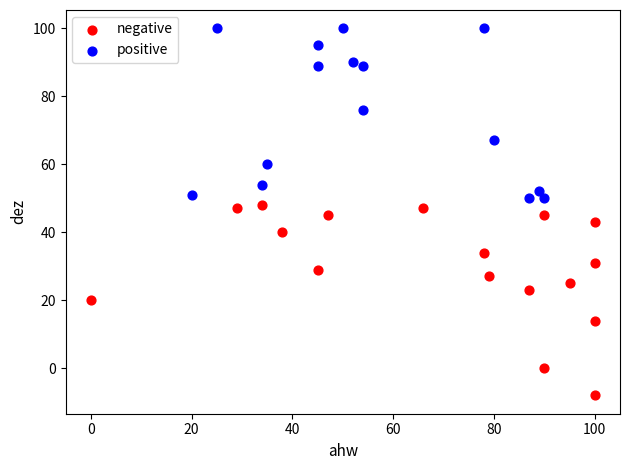

Which series contains the lowest Y value?

negative